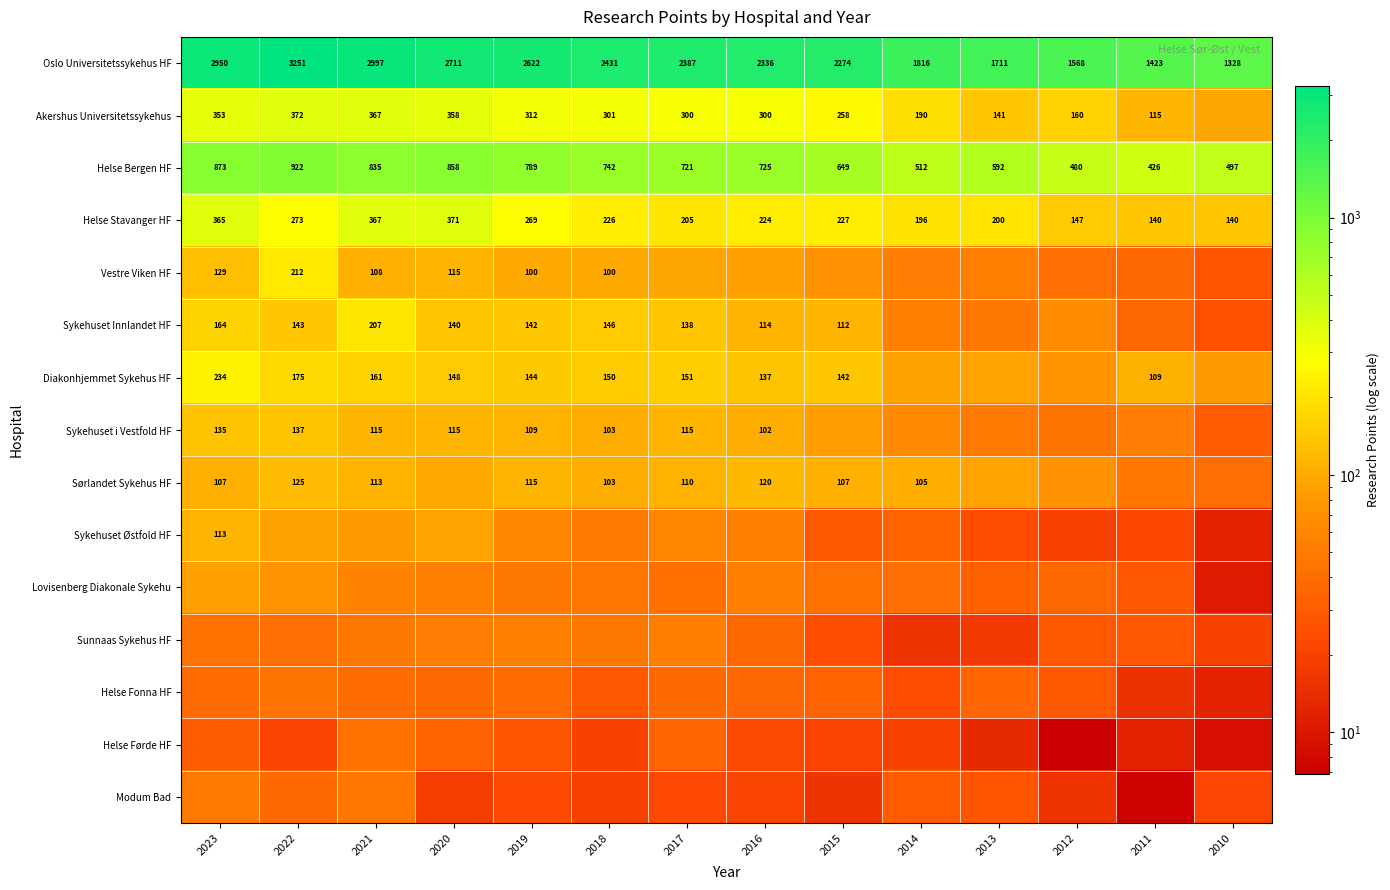

The Sykehuset Innlandet HF series shows 206.6 at 2021. True or false?

True